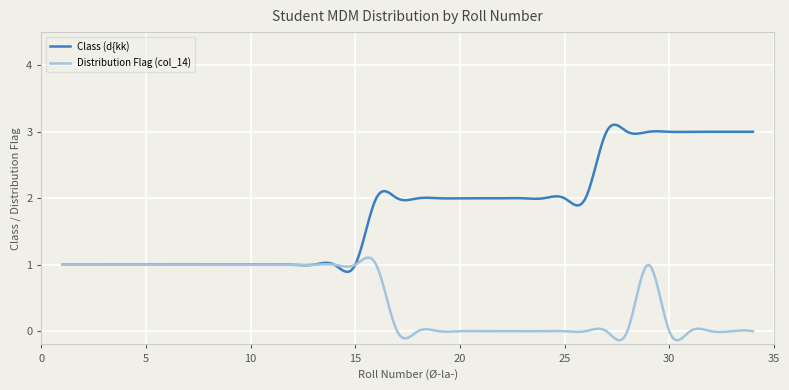

Does the chart display data point markers on the line(s)?

No